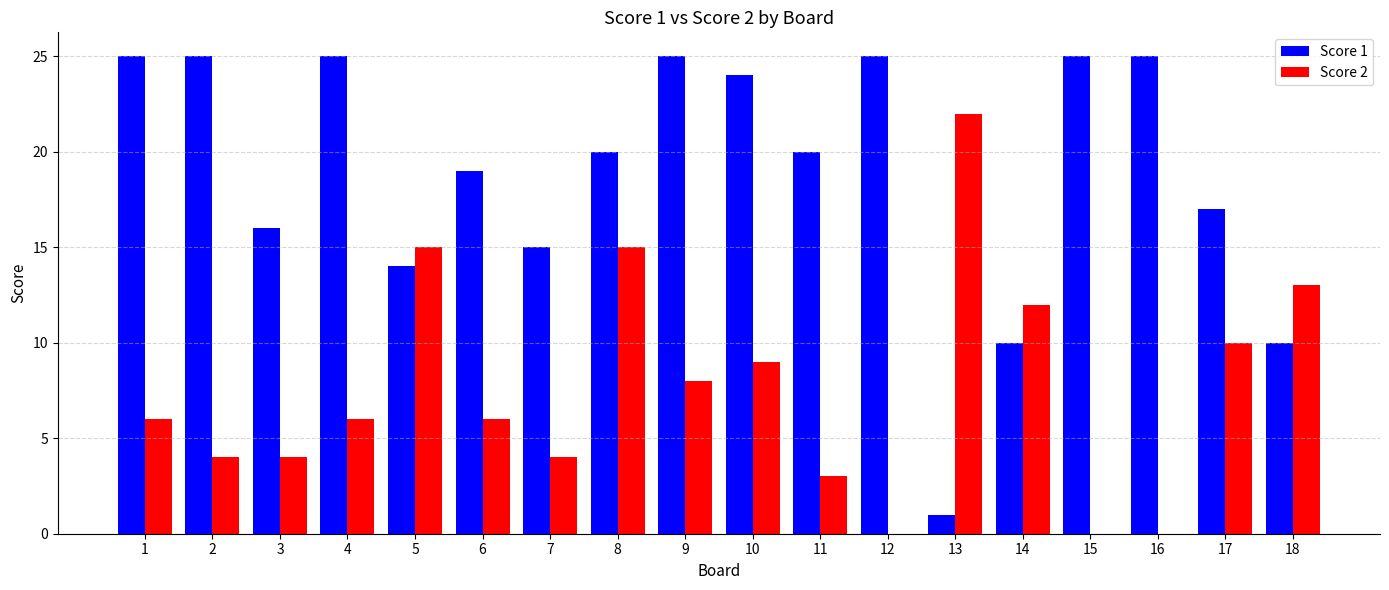

The value of Score 2 at 8 is 24. True or false?

False